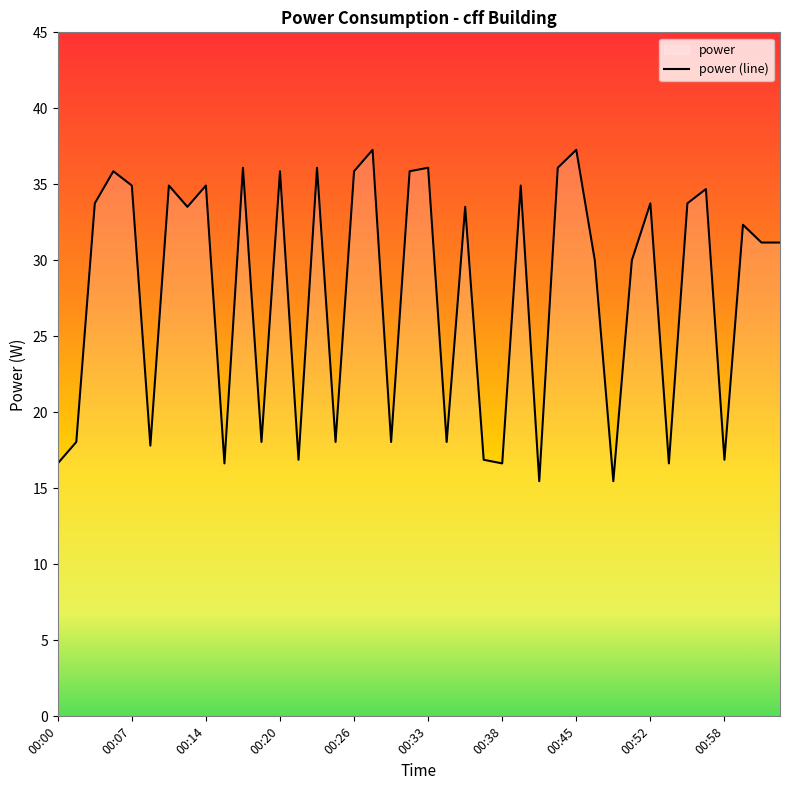

How many data points are less than 33?

20